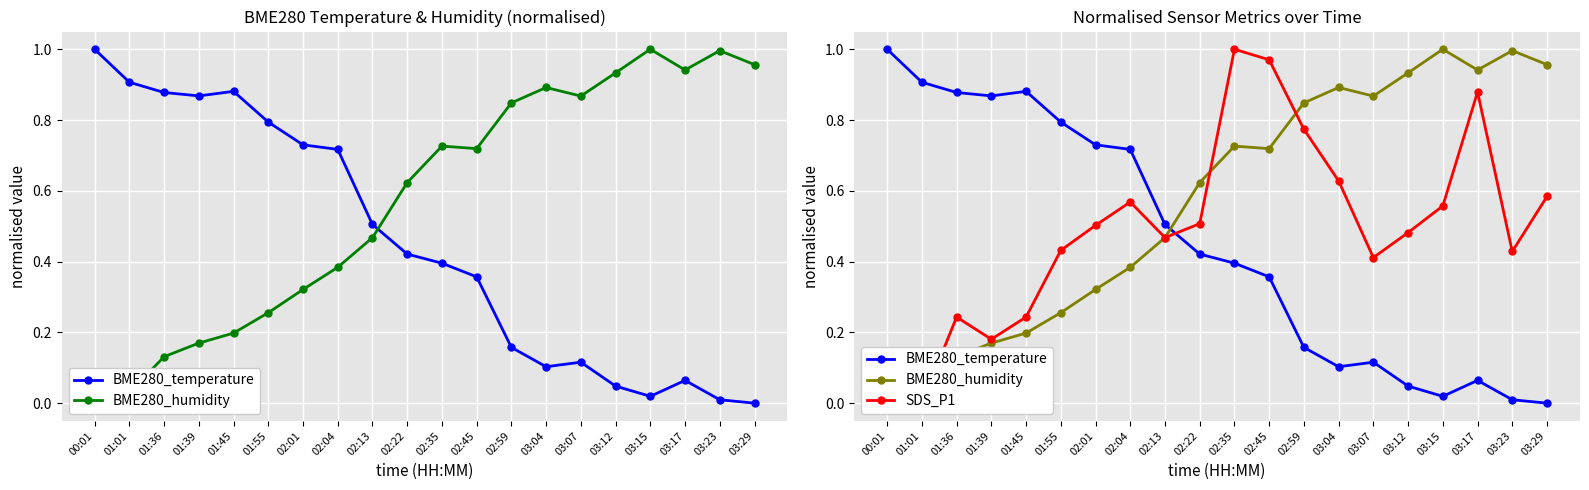

Rank the series by their average value, from highest to lowest.

BME280_humidity, SDS_P1, BME280_temperature